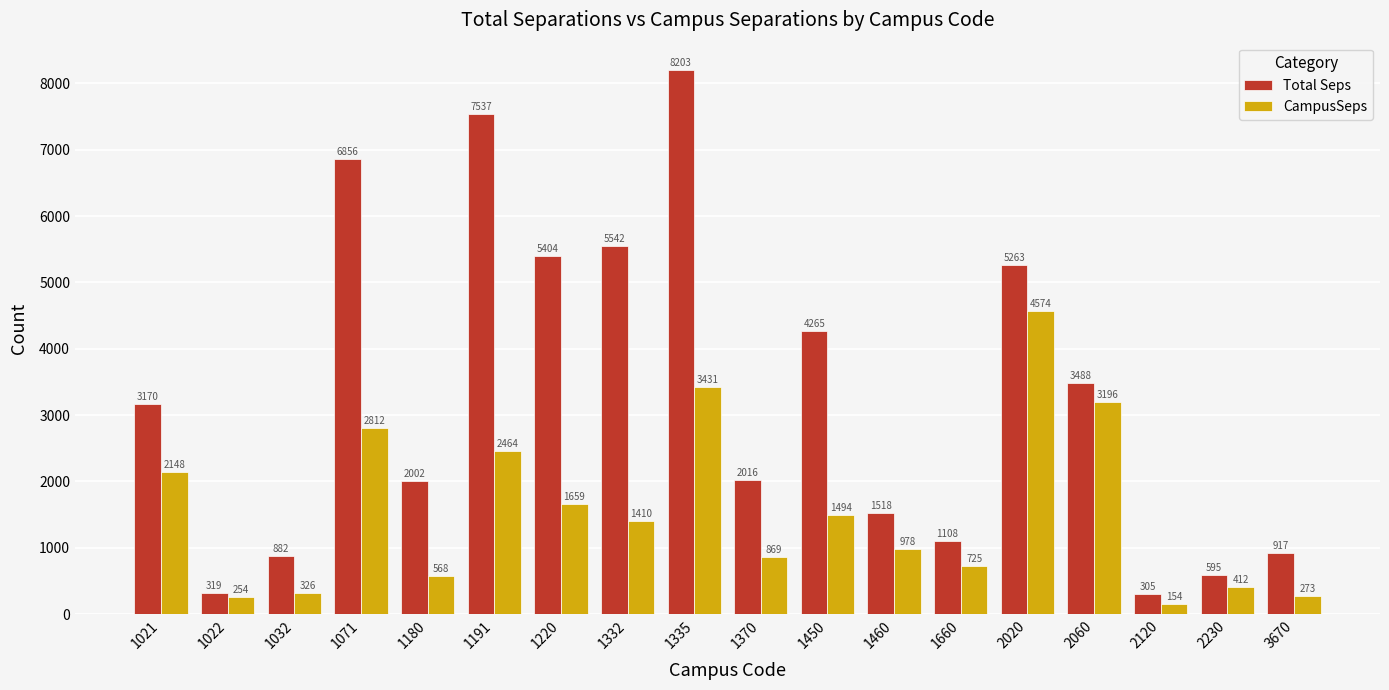

What is the minimum value shown in the chart?

154.2